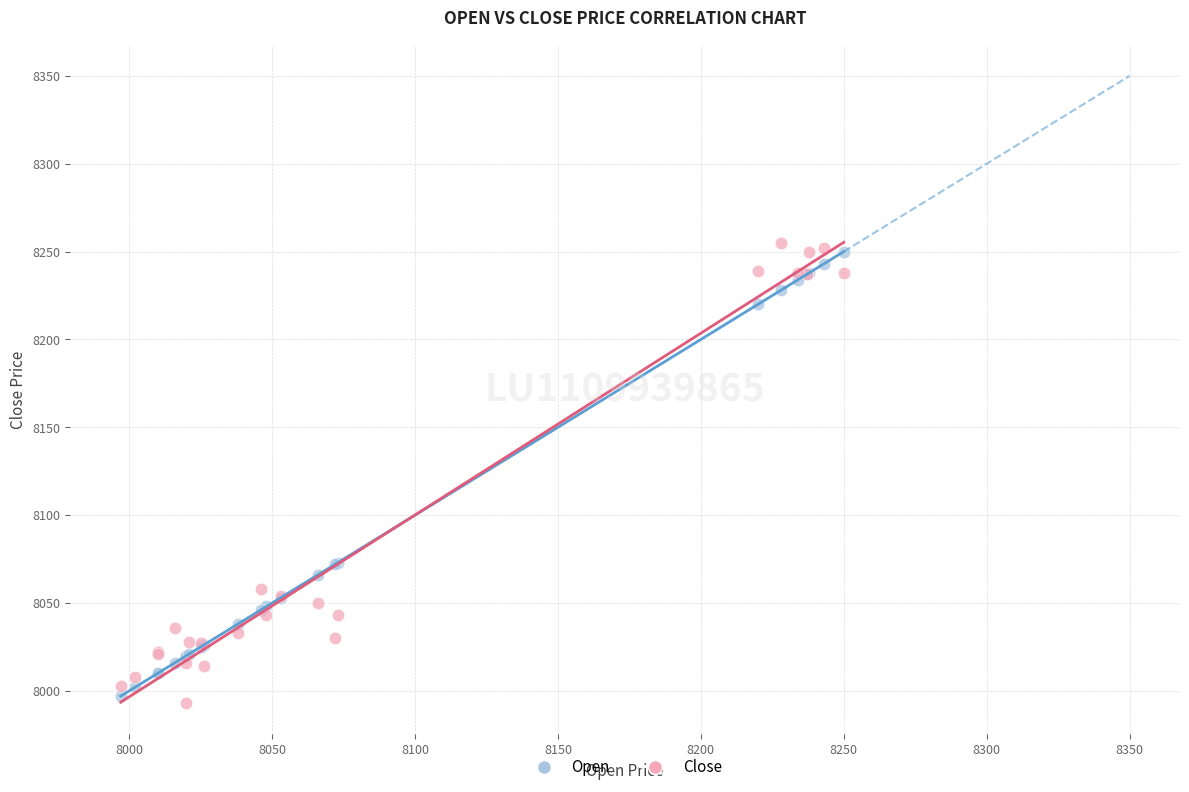

What is the X range (max minus min) for the scatter plot?

253